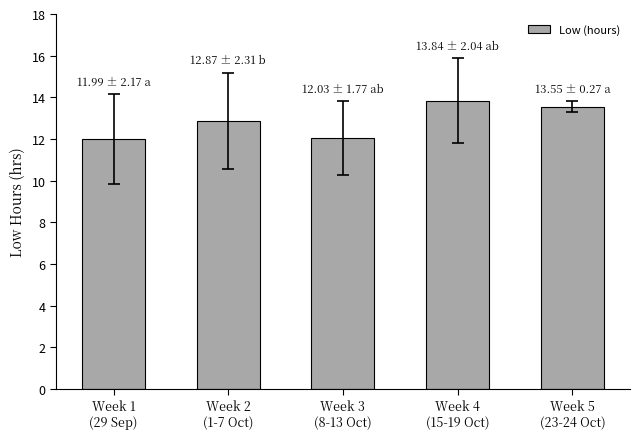

What is the average value?

12.9